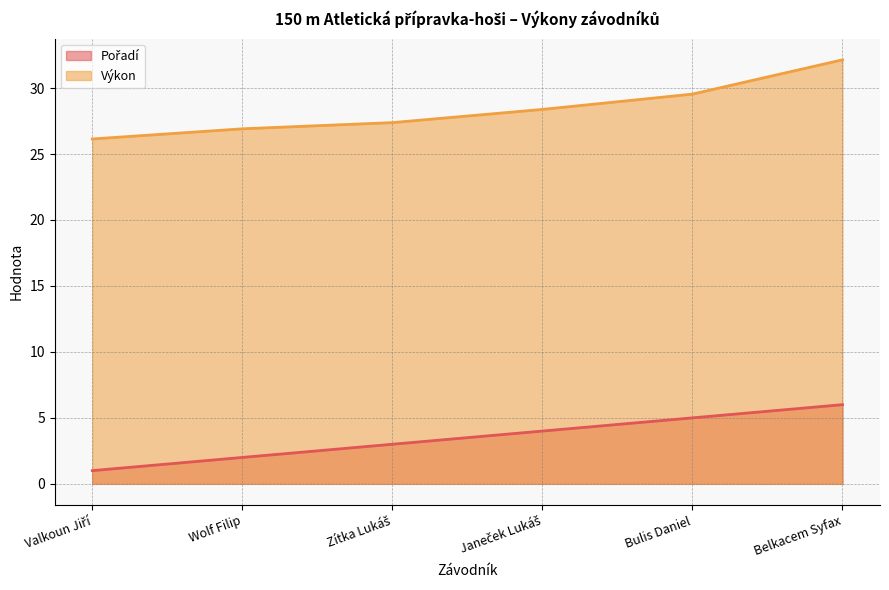

True or false: Pořadí and Výkon cross at least once.

False